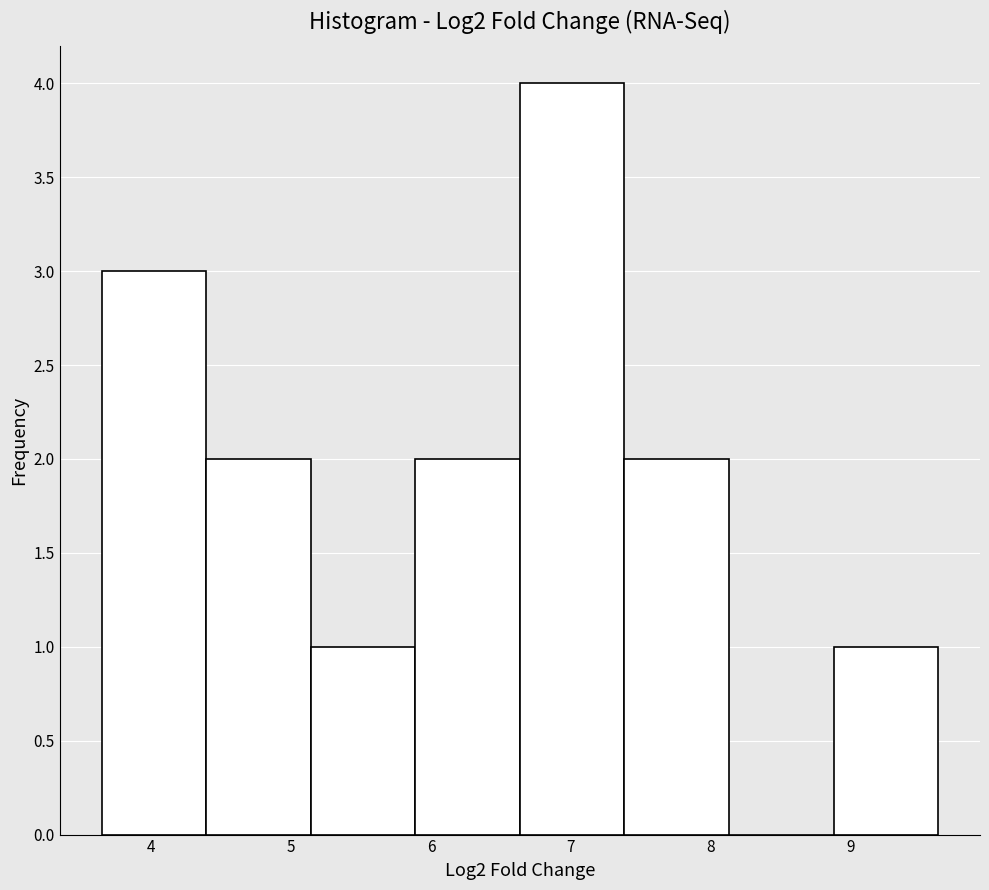

How tall is the bar that spans 6.6 to 7.4 on the x-axis? Neither the bar edges nor the heights are printed on the chart, so give them approximately, as read against the axes.

4